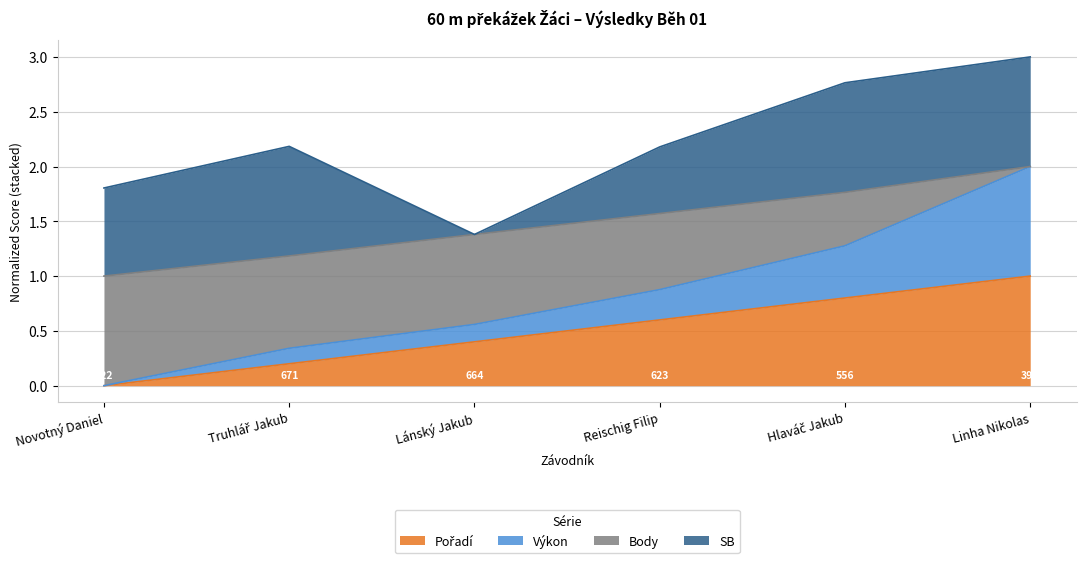

What is the total value across all series at Reischig Filip?

2.2